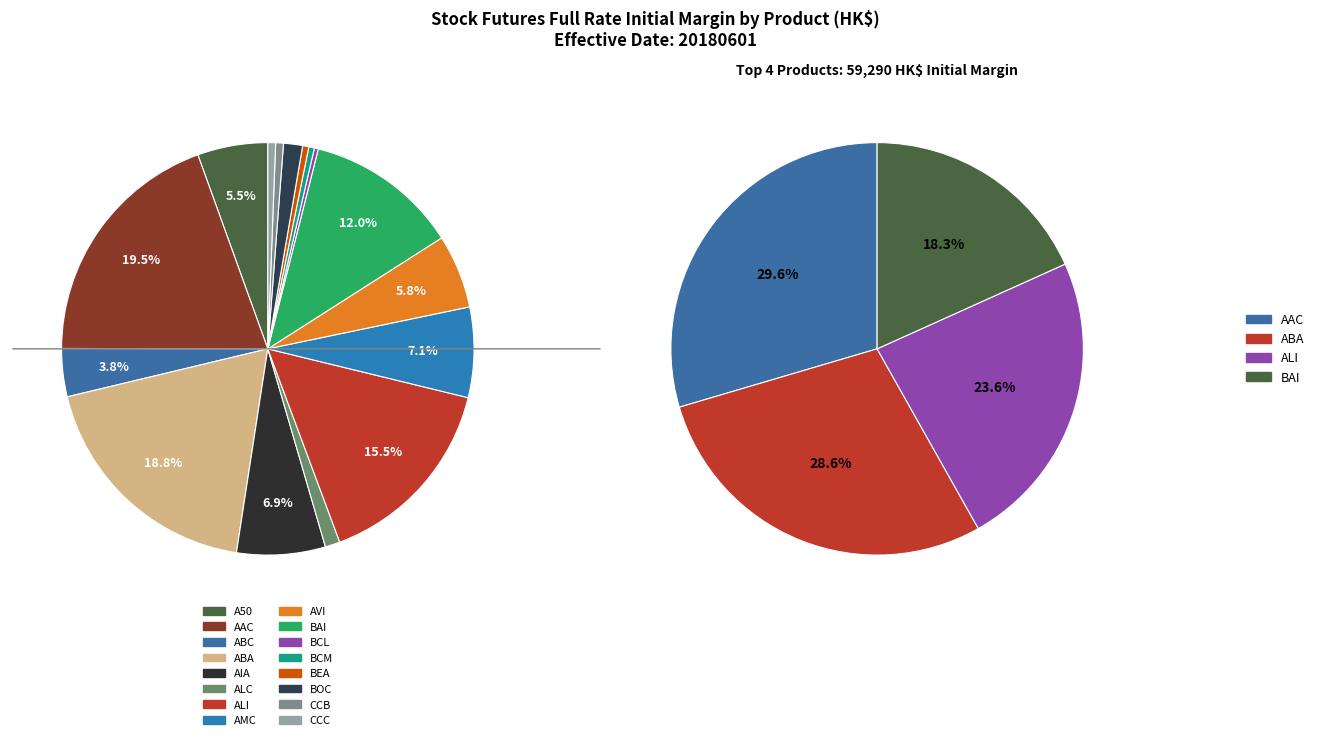

Is there any slice that represents more than half of the pie?

No